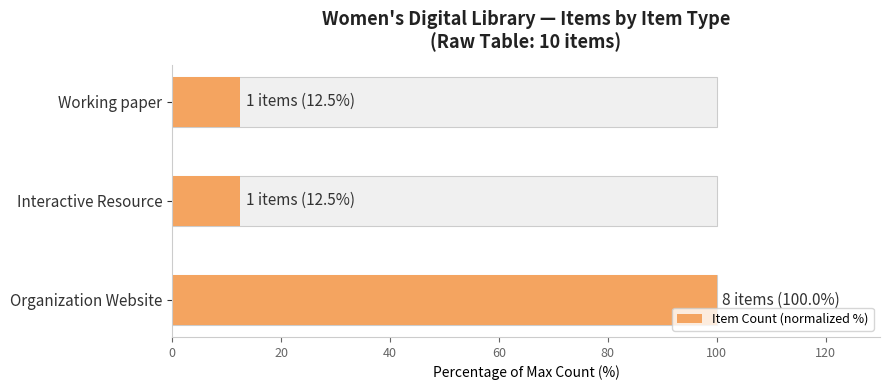

What is the difference between the maximum and second lowest values?

87.5